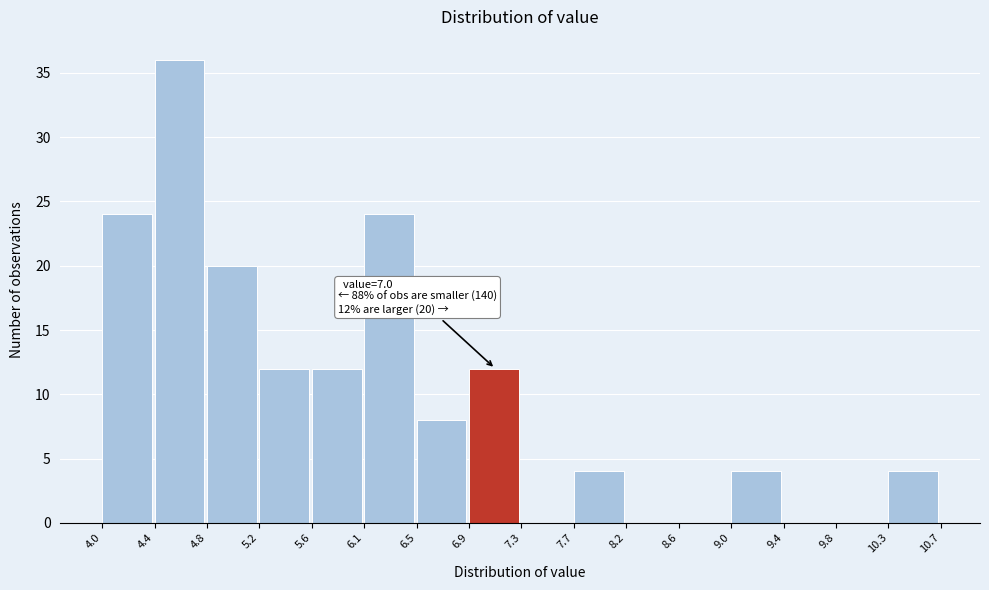

Which range on the x-axis has the tallest bar?

4.4 to 4.8